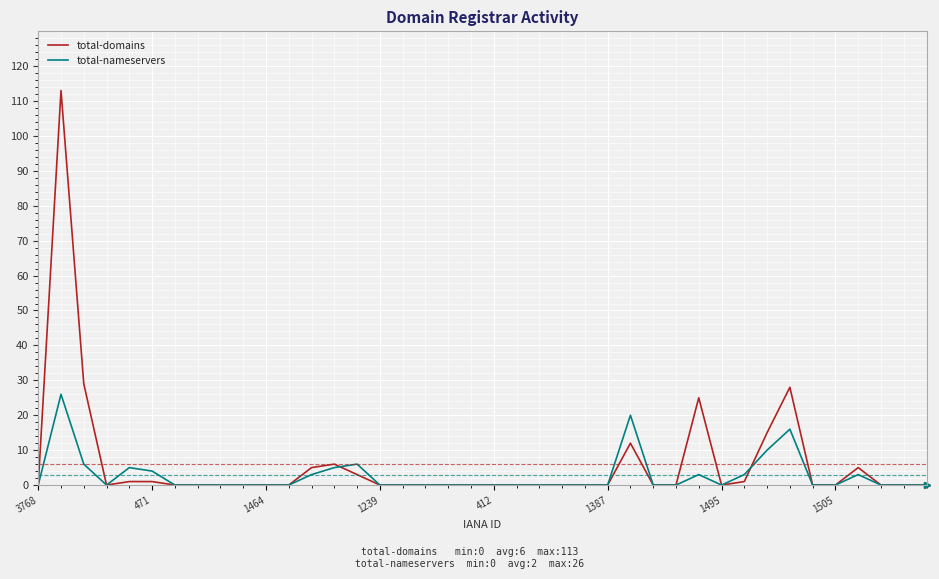

What is the maximum value for total-nameservers?

26